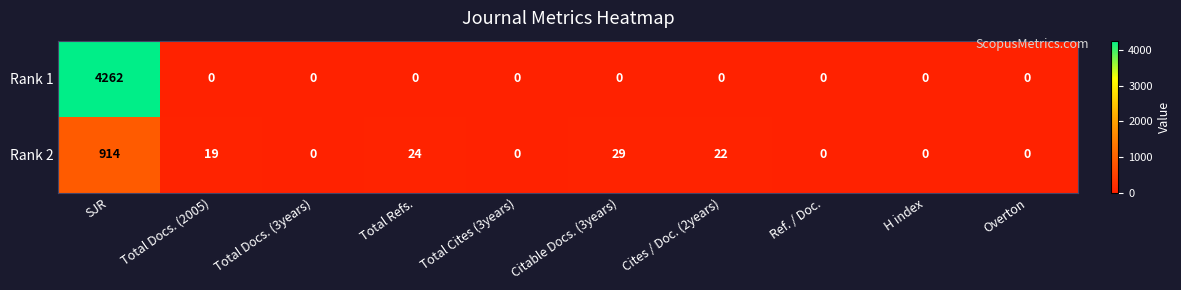

Reading left to right, list all the values displayed in this chart.

Rank 1: 4262	0	0	0	0	0	0	0	0	0
Rank 2: 914	19	0	24	0	29	22	0	0	0